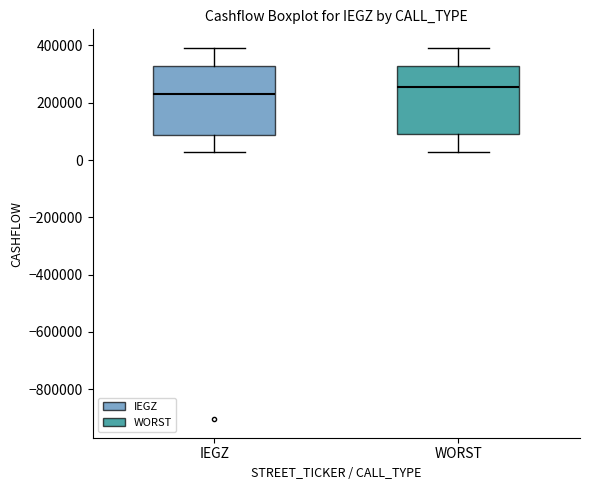

Which box's median line is the lowest?

IEGZ